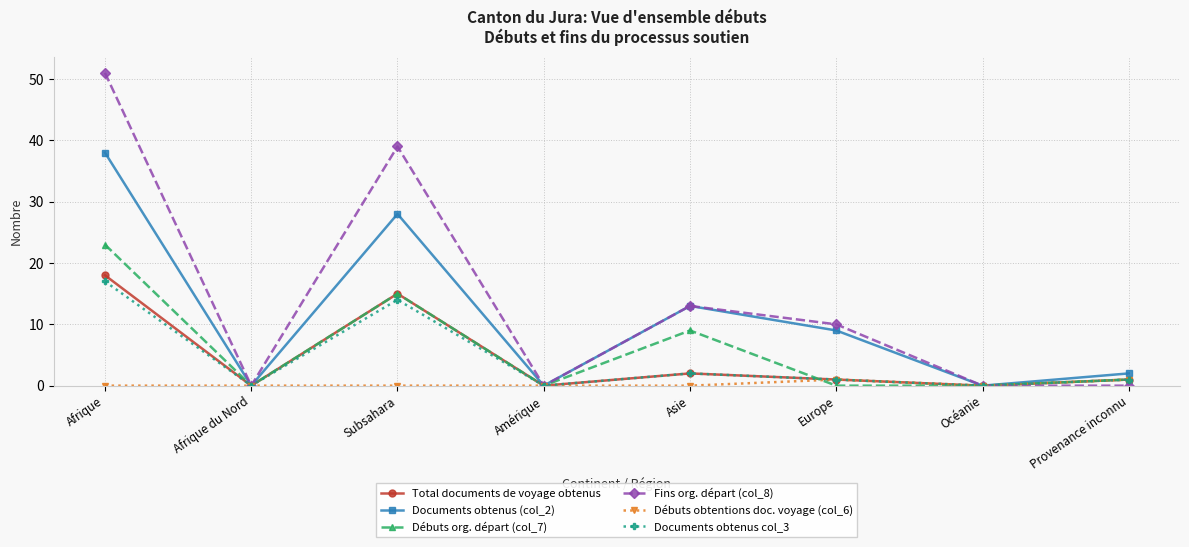

At which category is the sum across all series the highest?

Afrique